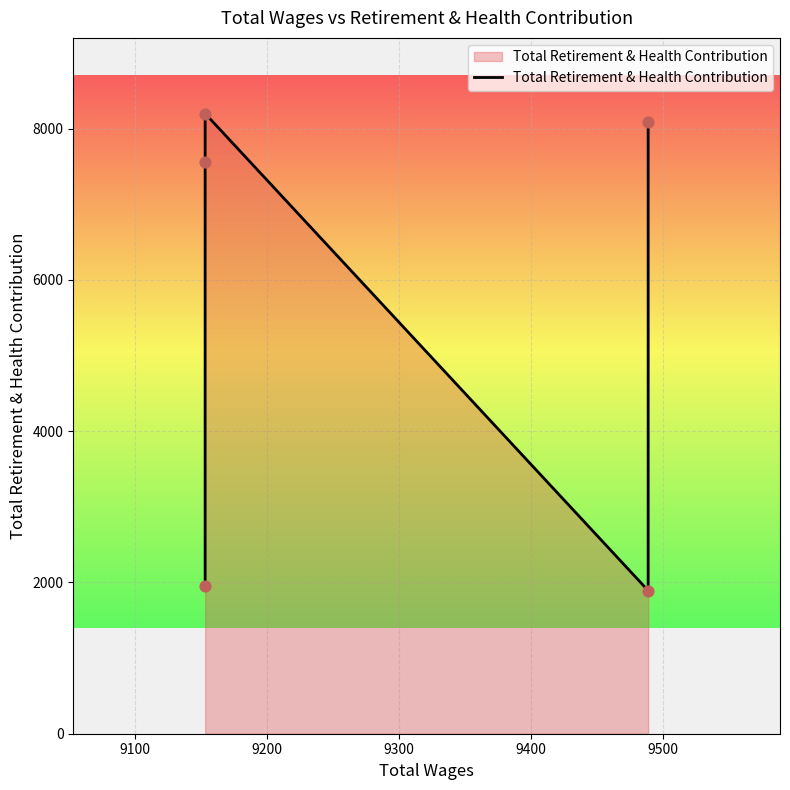

Between 9100 and 9400, which is larger?

9400